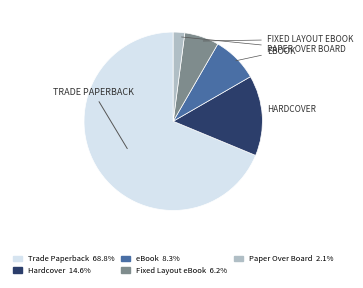

Which slice represents more than half of the pie?

Trade Paperback